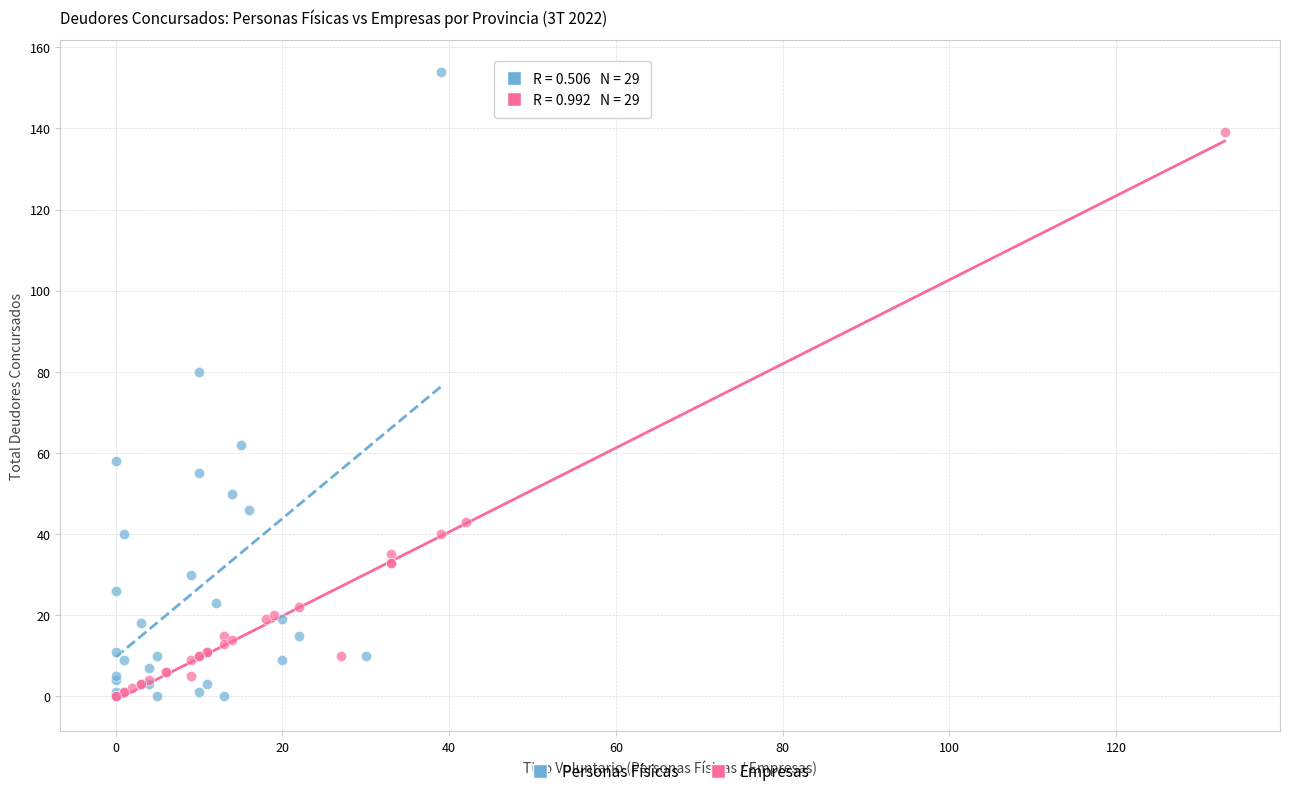

Which series contains the highest Y value?

Personas Físicas